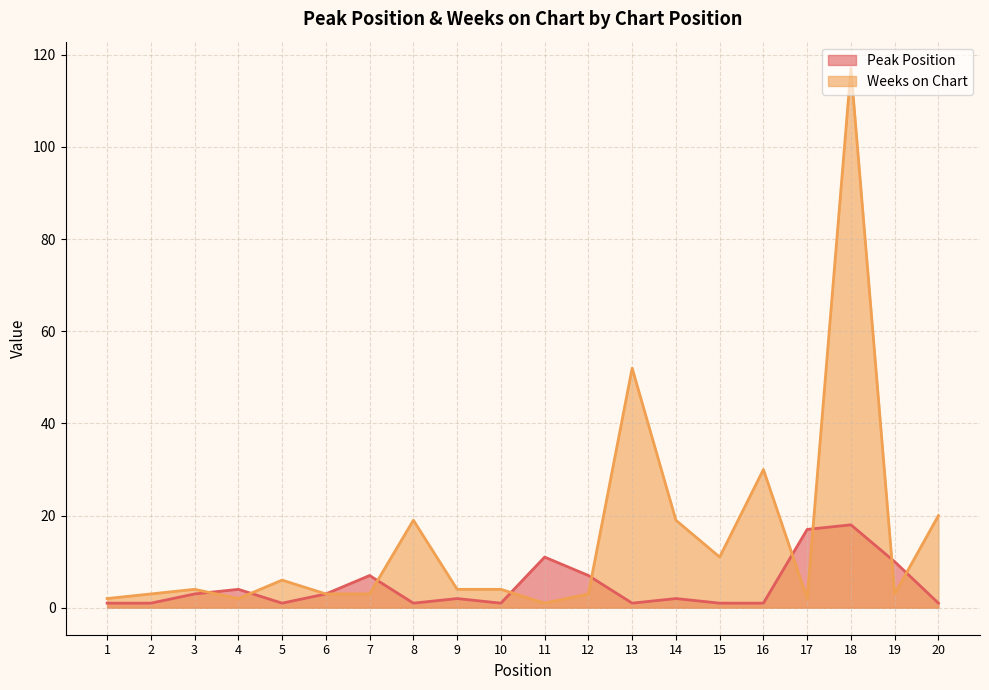

Which has a higher value, 12 or 17?

17